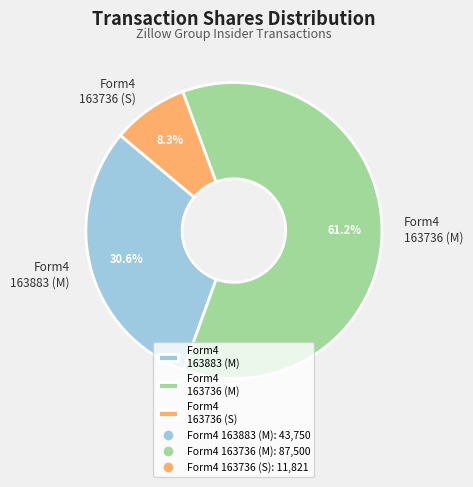

What is the majority slice?

Form4 163736 (M)